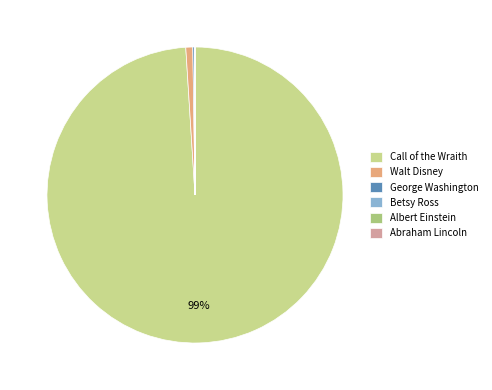

What is the largest slice in the pie chart?

Call of the Wraith